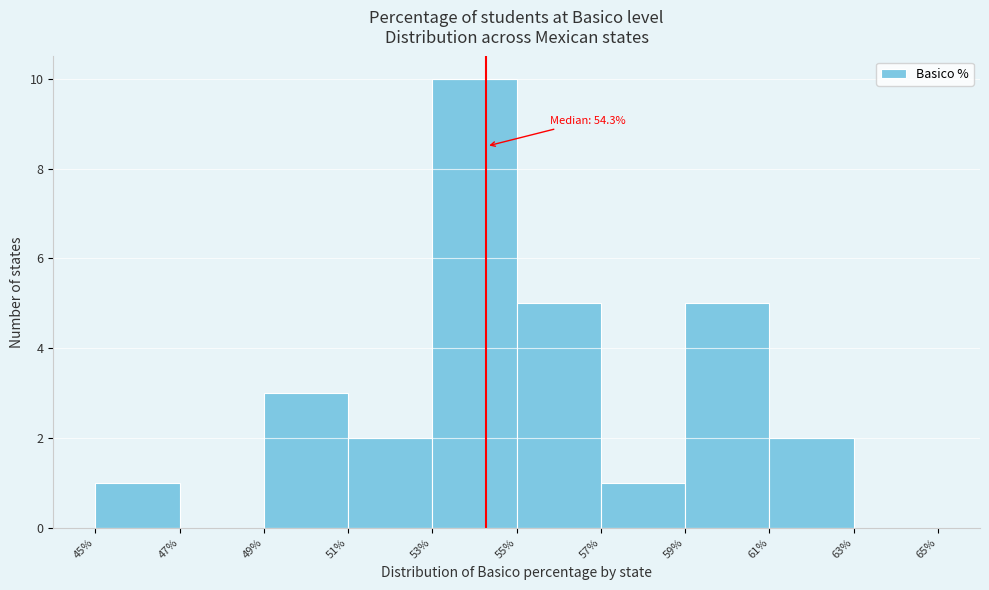

Over which range of the x-axis is the bar tallest?

53% to 55%